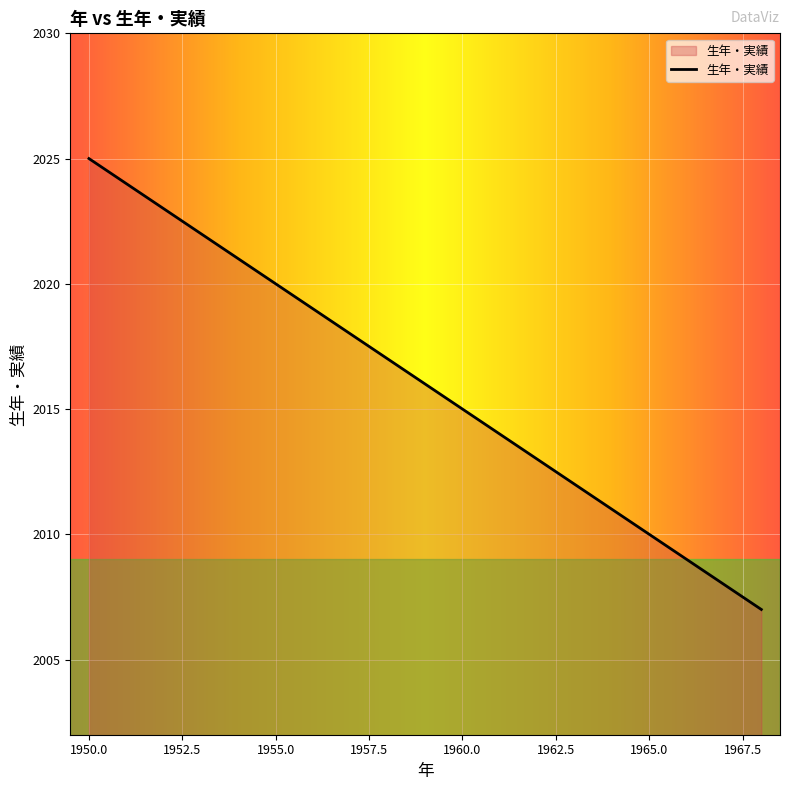

What is the difference between the maximum and minimum values?

18